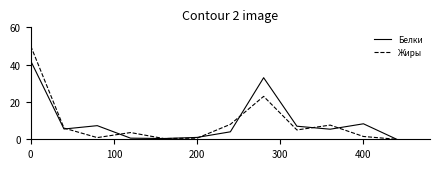

What is the maximum value shown in the chart?

50.0